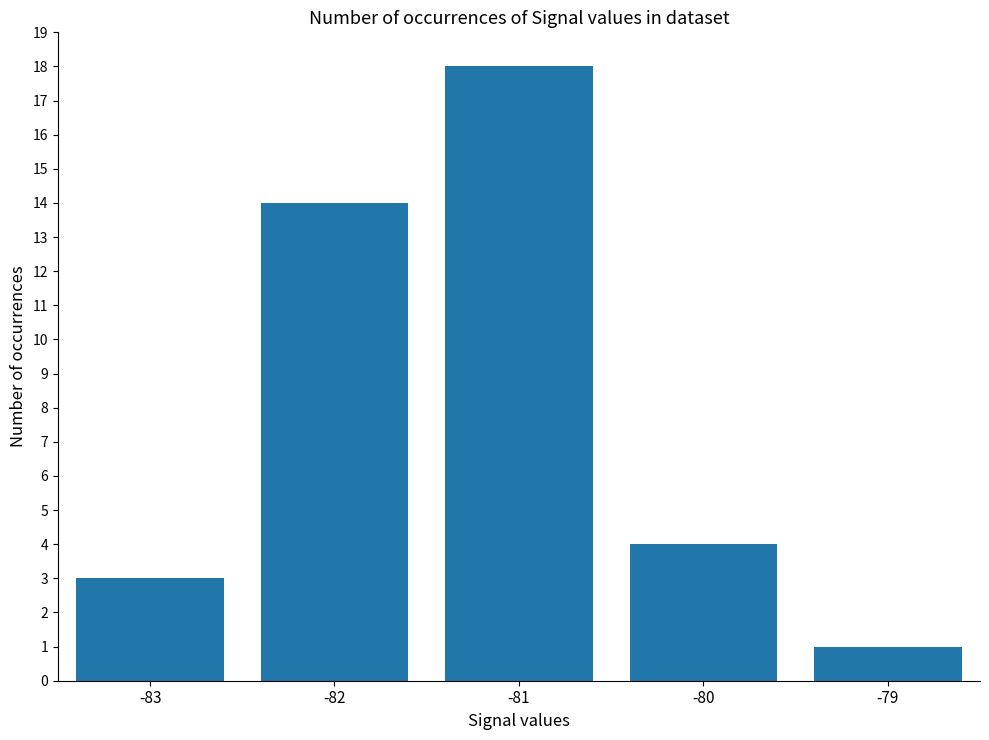

The chart shows a value of 3 at -83. True or false?

True